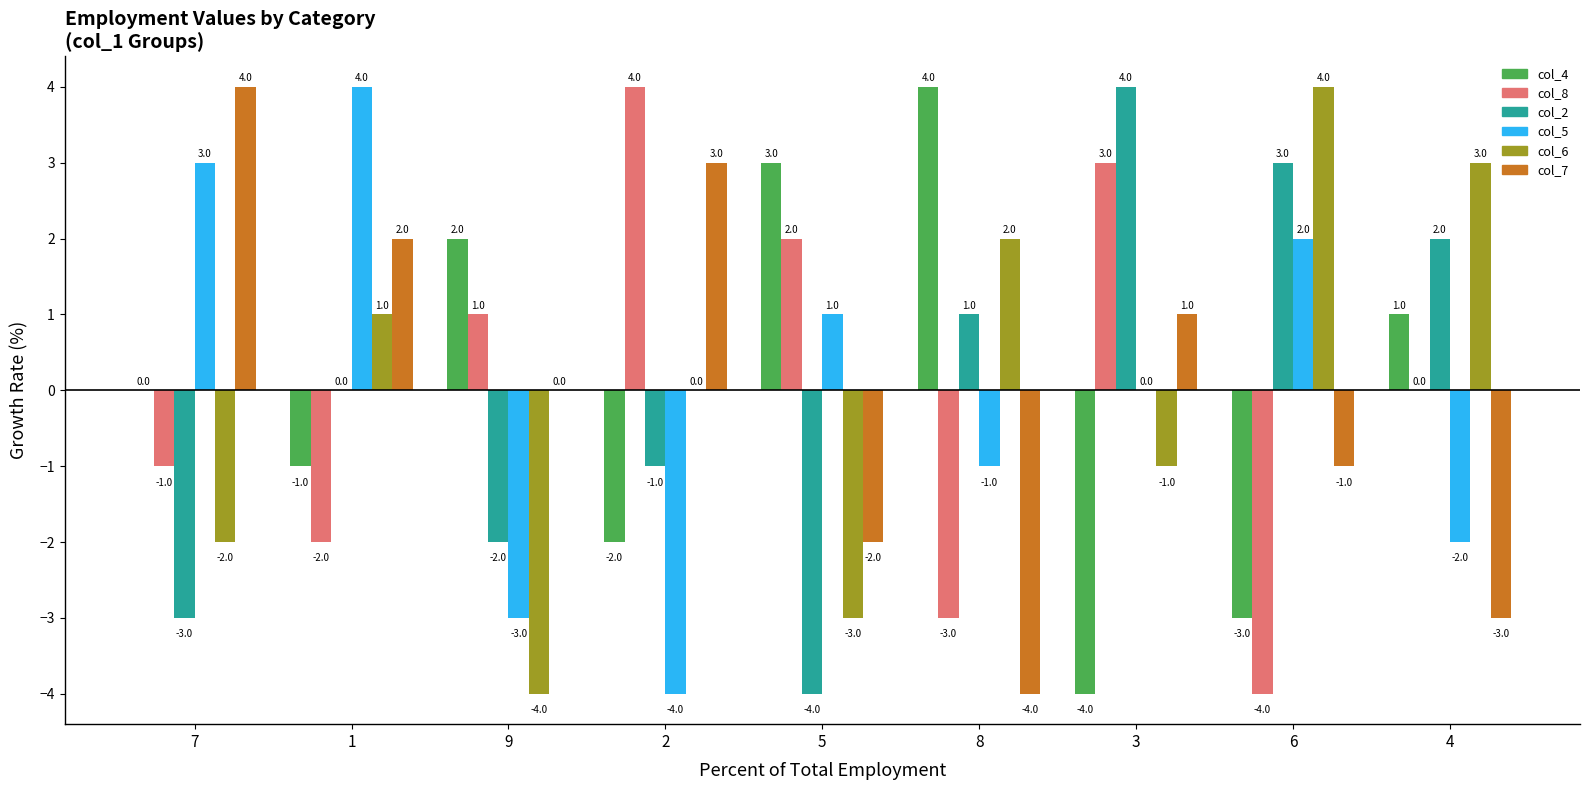

How many categories are shown in the chart?

9